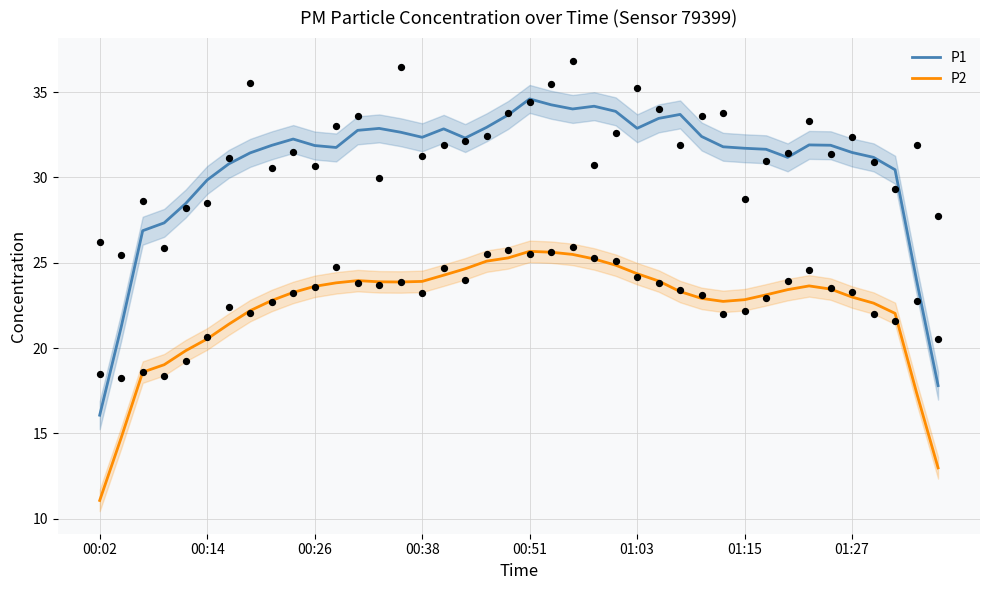

Which series has the widest spread of Y values?

P1